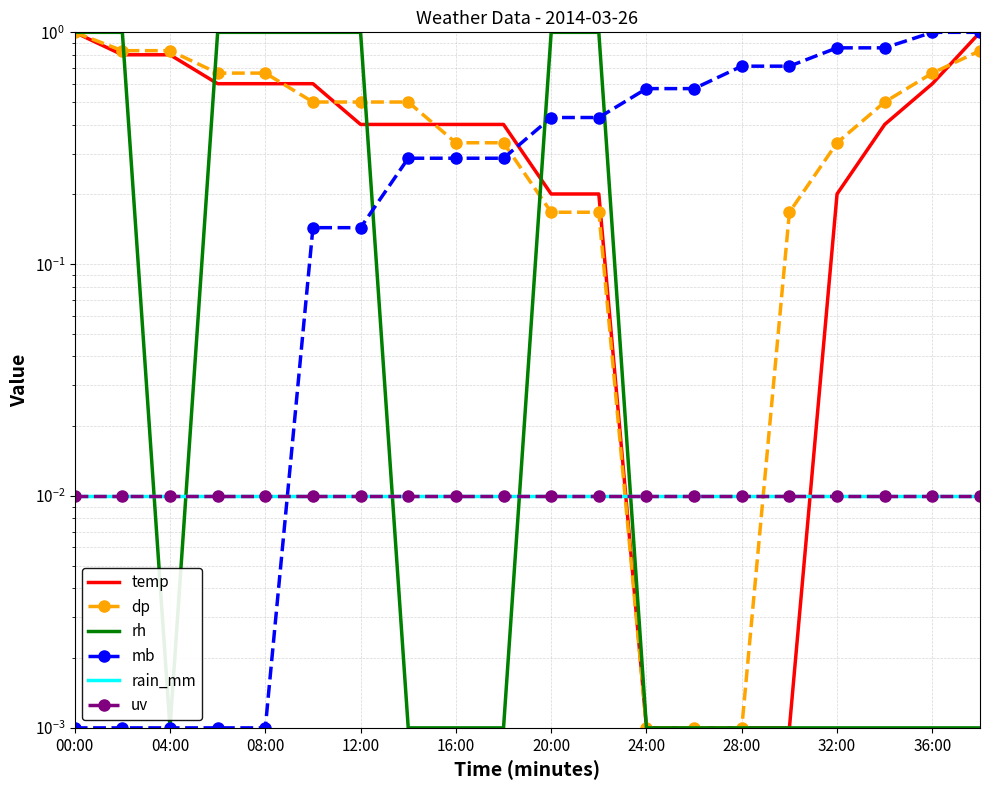

The mb series shows 1.0 at 19. True or false?

True